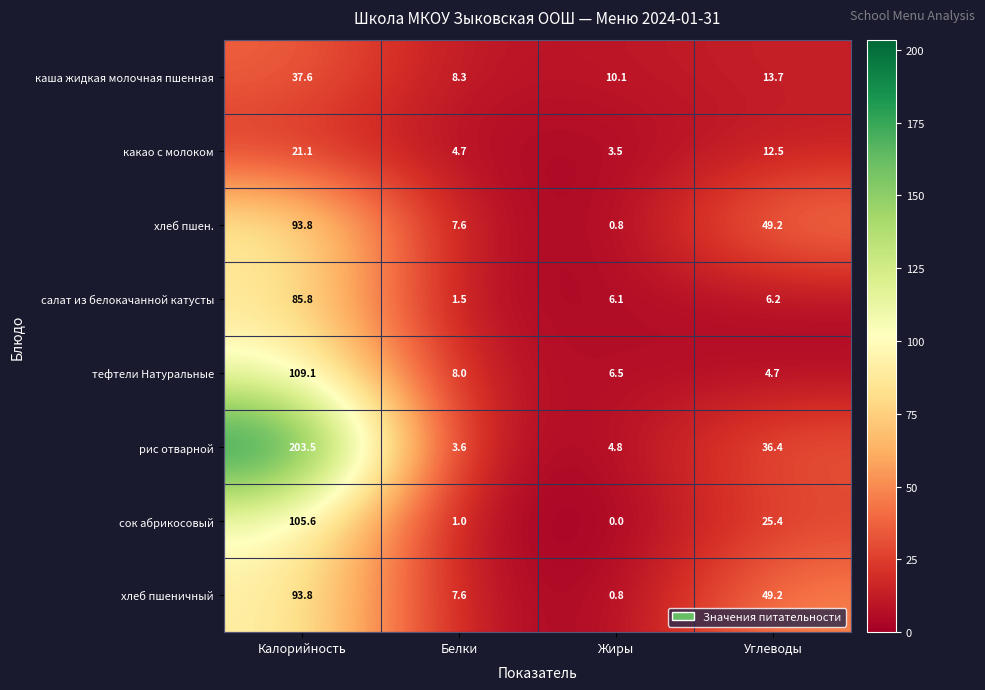

At which category is the sum across all series the highest?

Калорийность